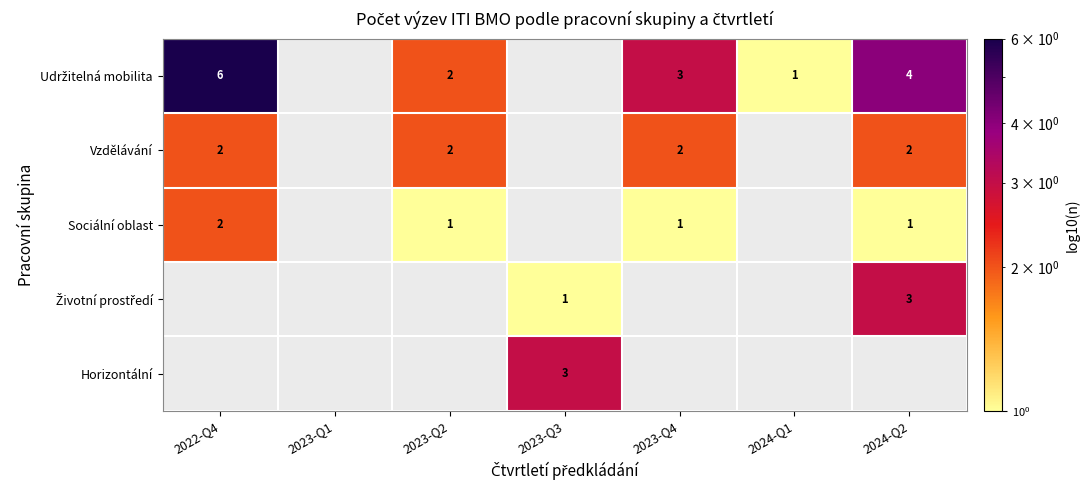

Rank the series by their average value, from highest to lowest.

Udržitelná mobilita, Vzdělávání, Sociální oblast, Životní prostředí, Horizontální